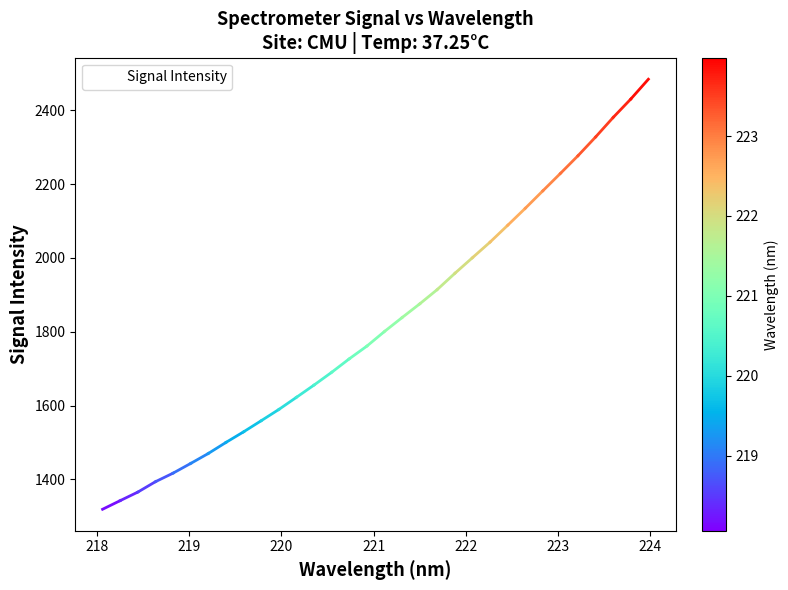

What is the difference between the maximum and minimum values?

1165.0